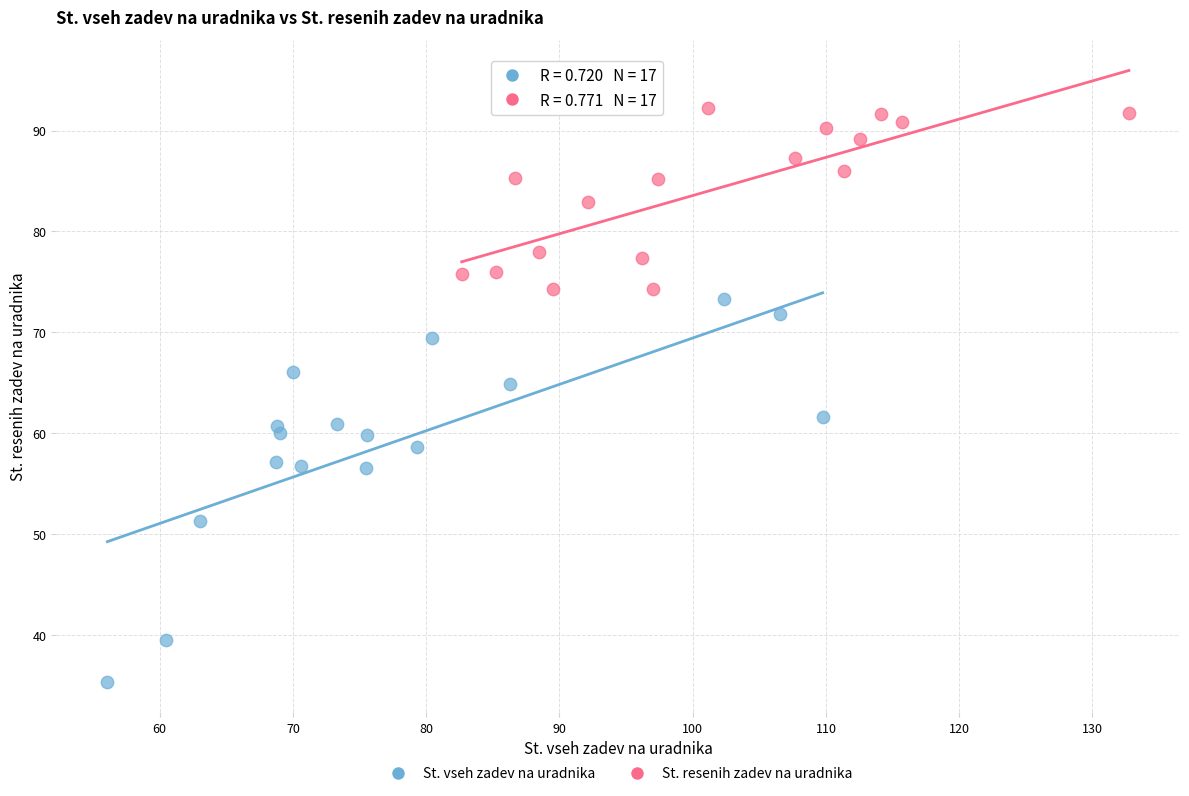

What are all the series names shown in the legend?

St. vseh zadev na uradnika, St. resenih zadev na uradnika